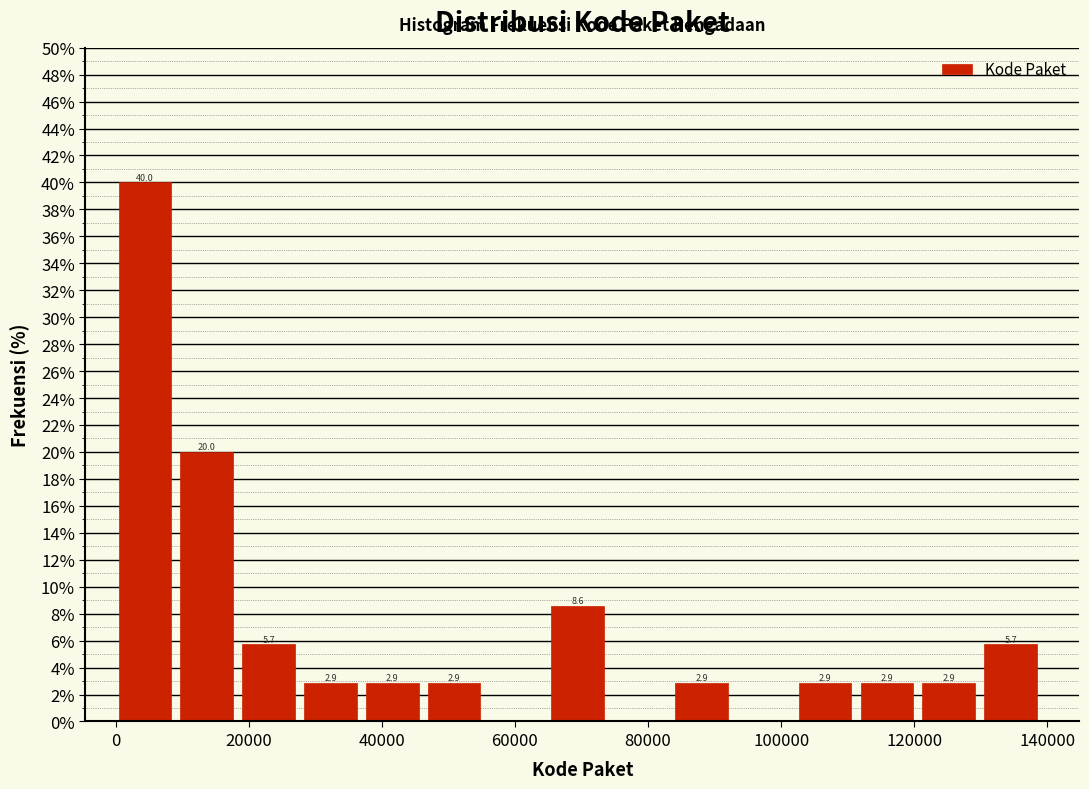

Which range on the x-axis has the tallest bar?

0 to 10000